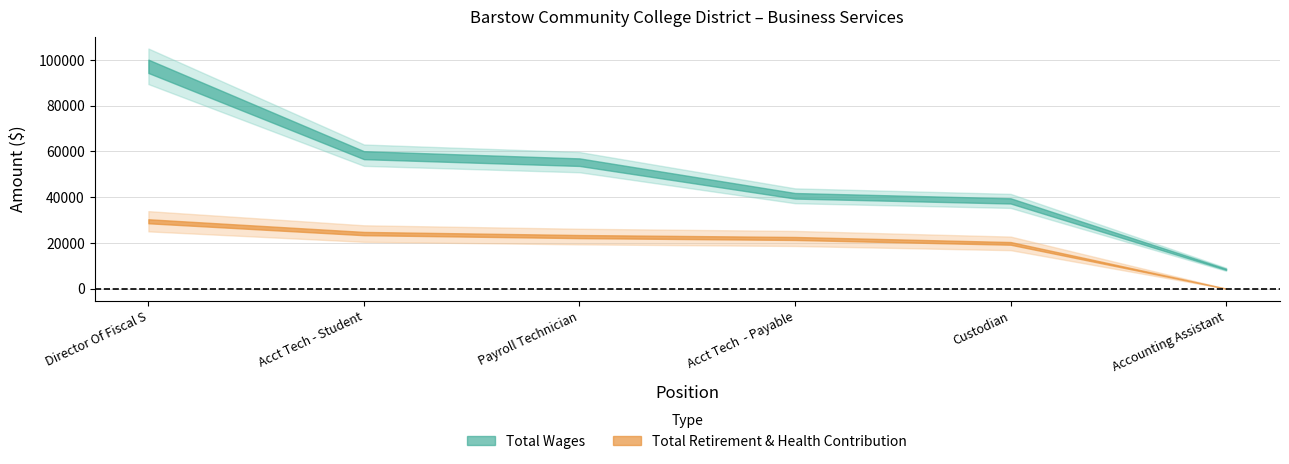

At which category does the chart reach its minimum across all series?

Accounting Assistant